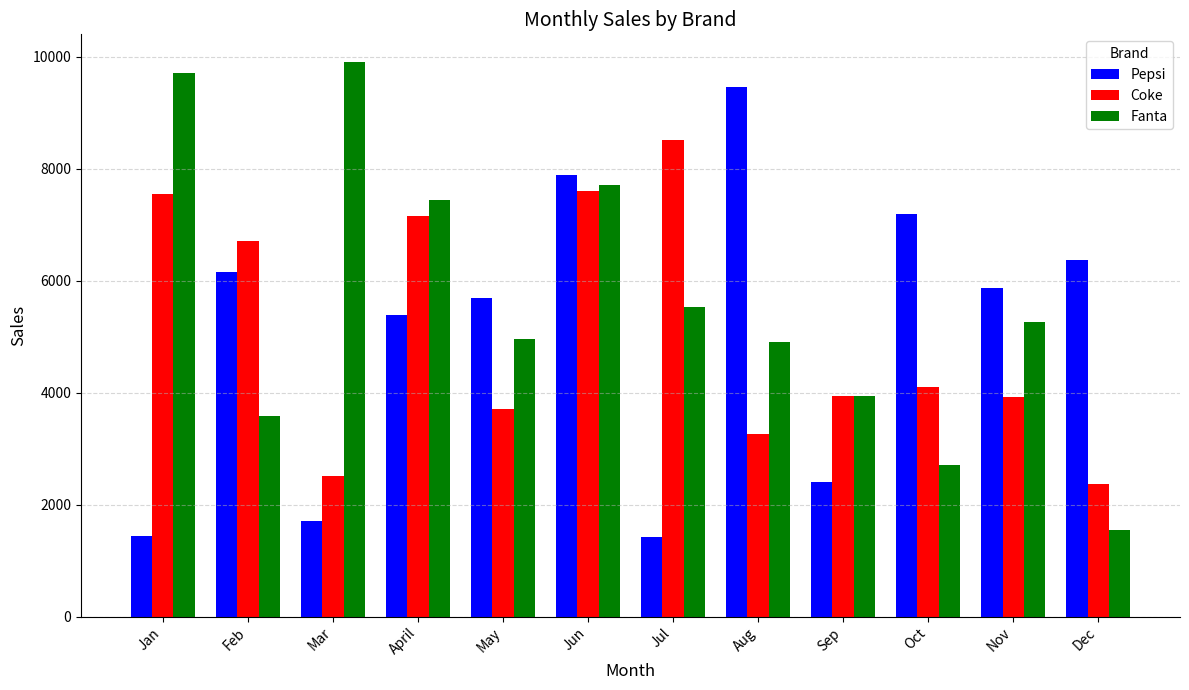

Which category has the highest value across all series?

Mar